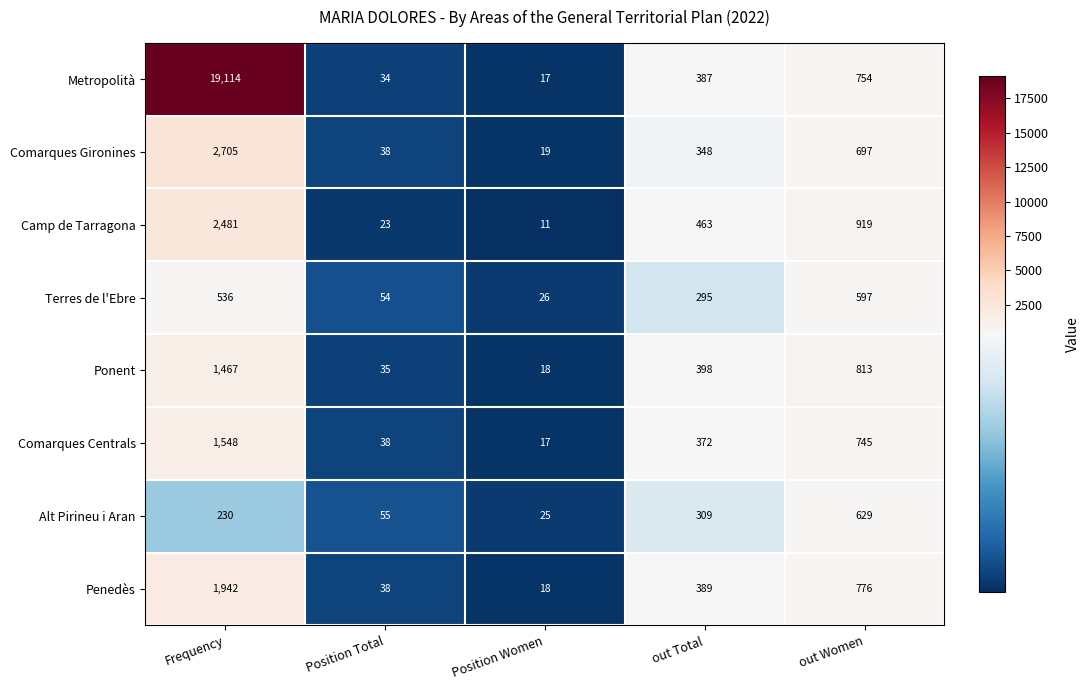

What is the lowest value of the Alt Pirineu i Aran series?

25